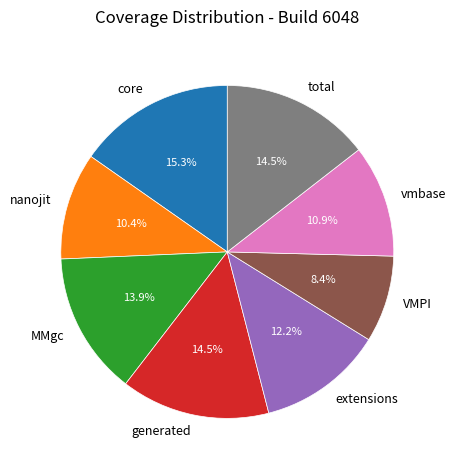

To the nearest percent, what percentage of the pie is nanojit?

10%